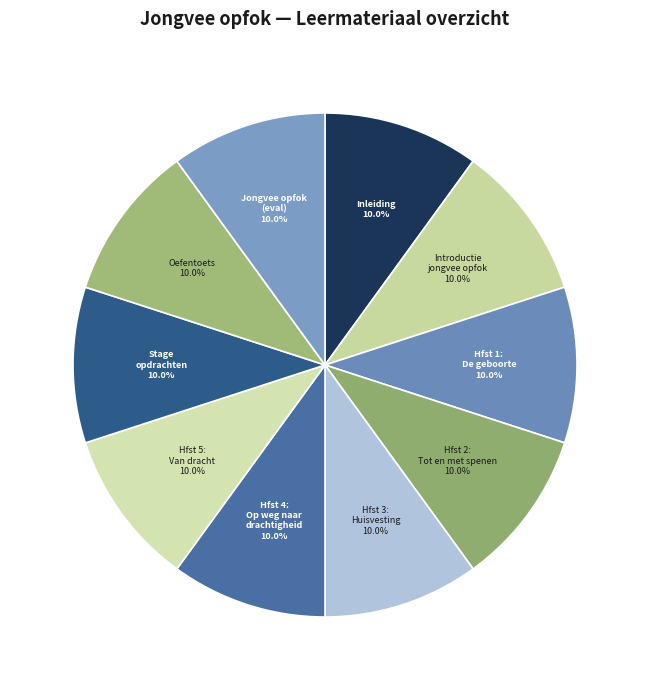

How many slices are in this pie chart?

10